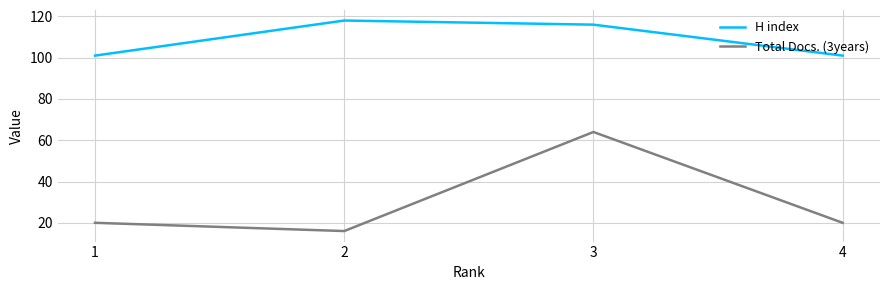

What value does the Total Docs. (3years) series have at 2, to the nearest 5?

15